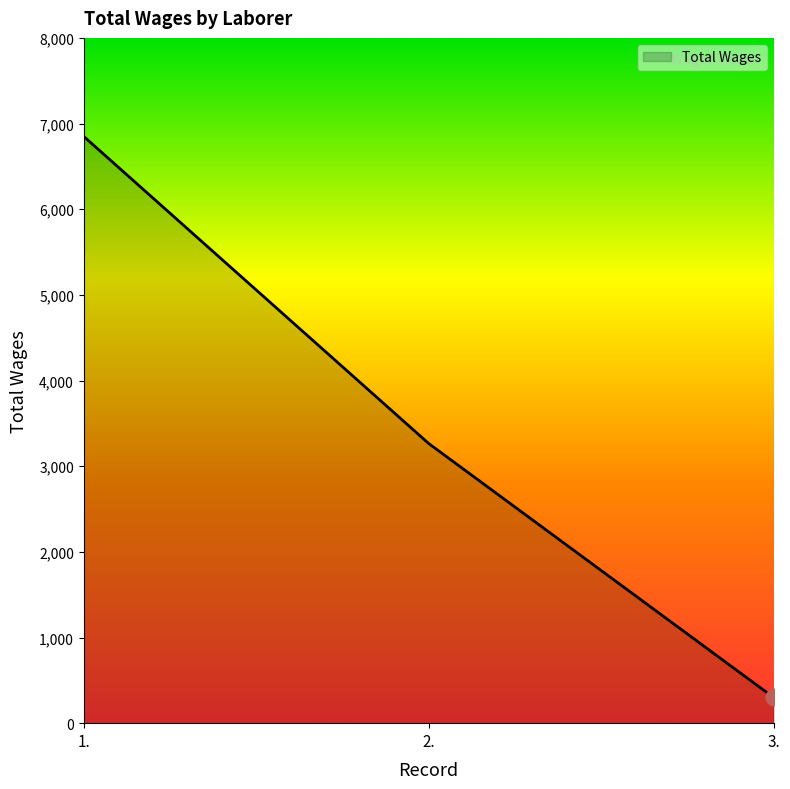

What is the sum of the values at 3. and 1.?

7150